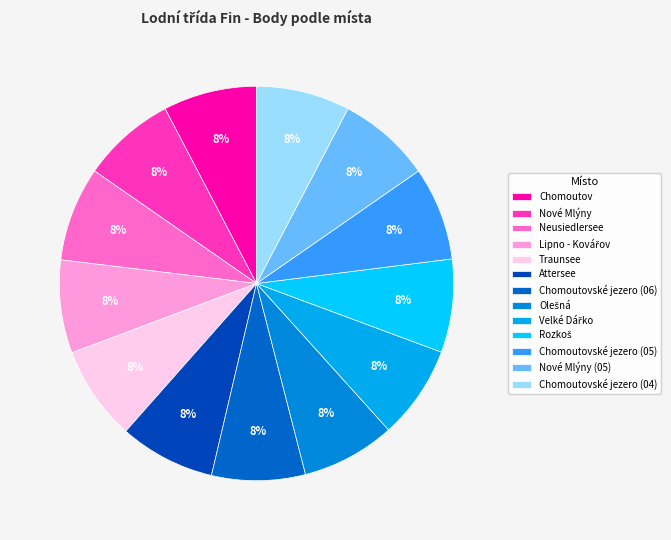

Do Rozkoš and Chomoutovské jezero (04) together represent more than half of the pie?

No